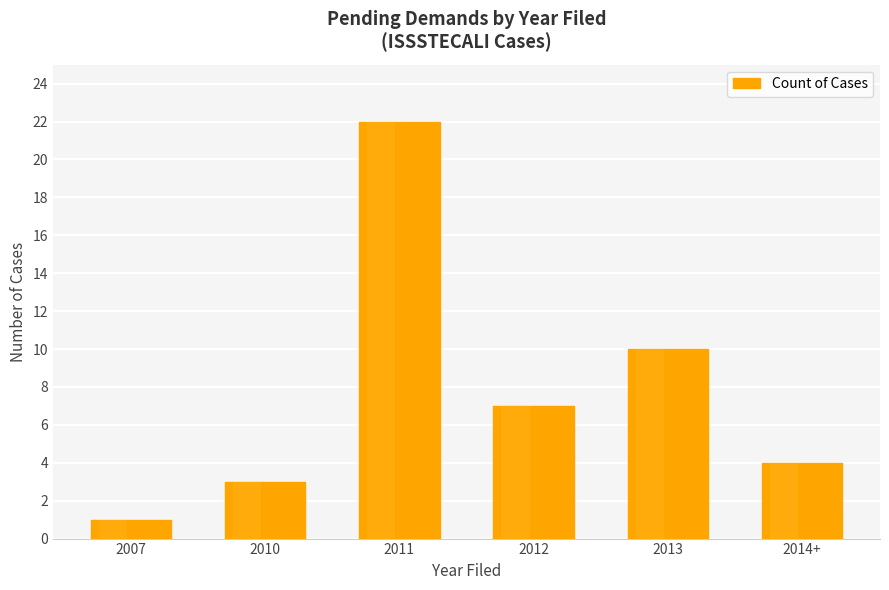

Reading left to right, what are all the values shown in this chart?

1	3	22	7	10	4